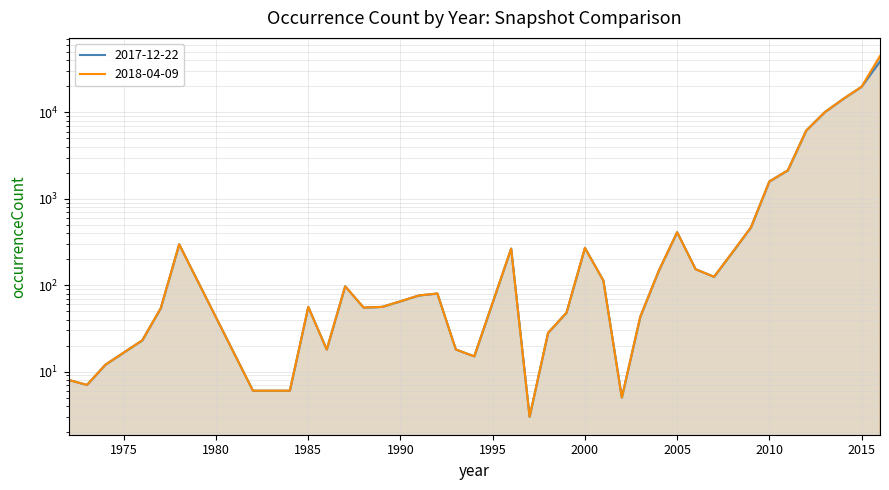

What is the difference between the 2018-04-09 values at 1986 and 2013?

10018